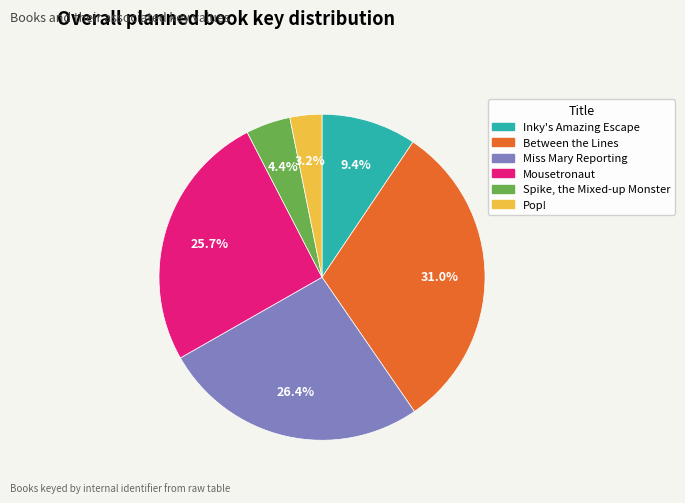

Does Inky's Amazing Escape account for over 50% of the chart?

No